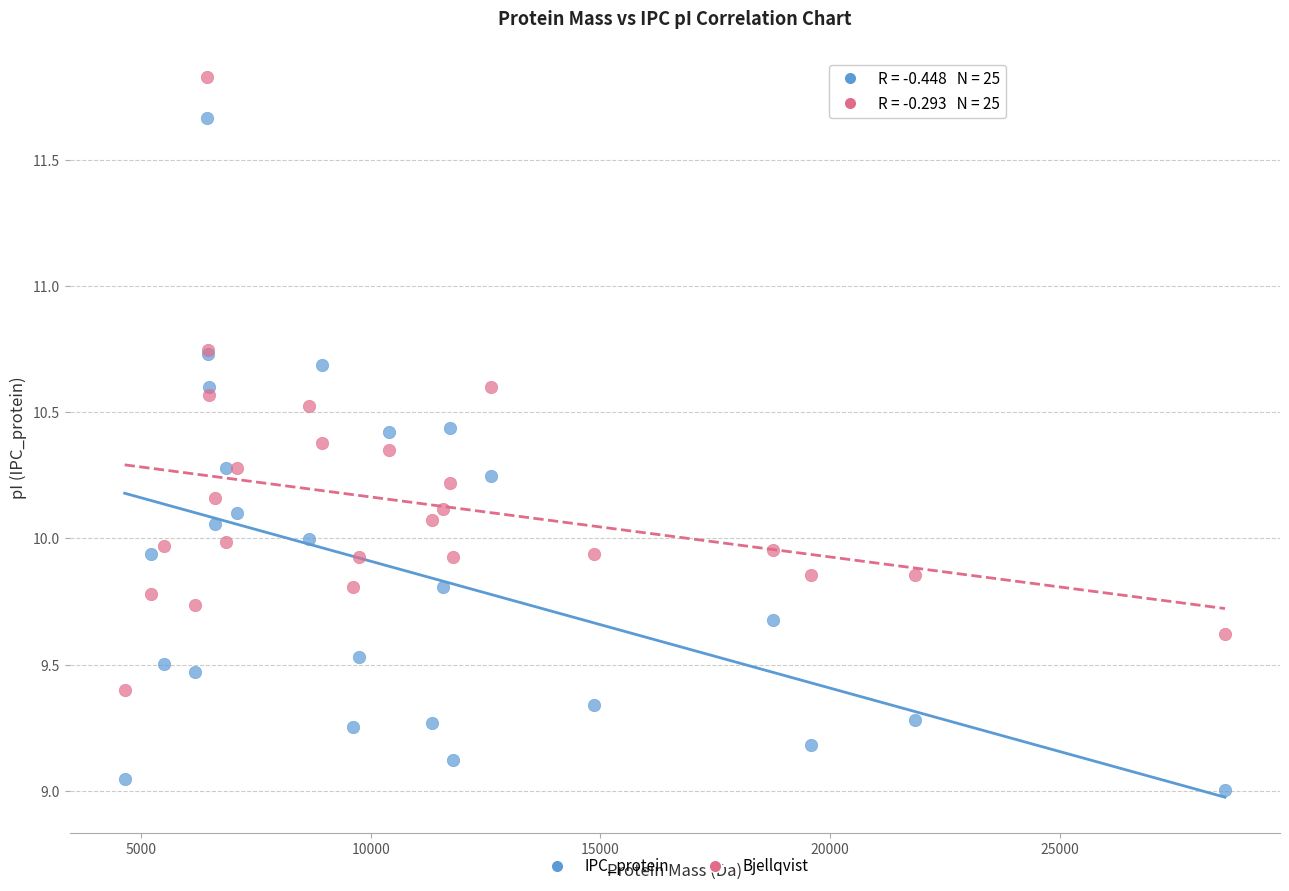

What is the X range (max minus min) for the scatter plot?

23939.9